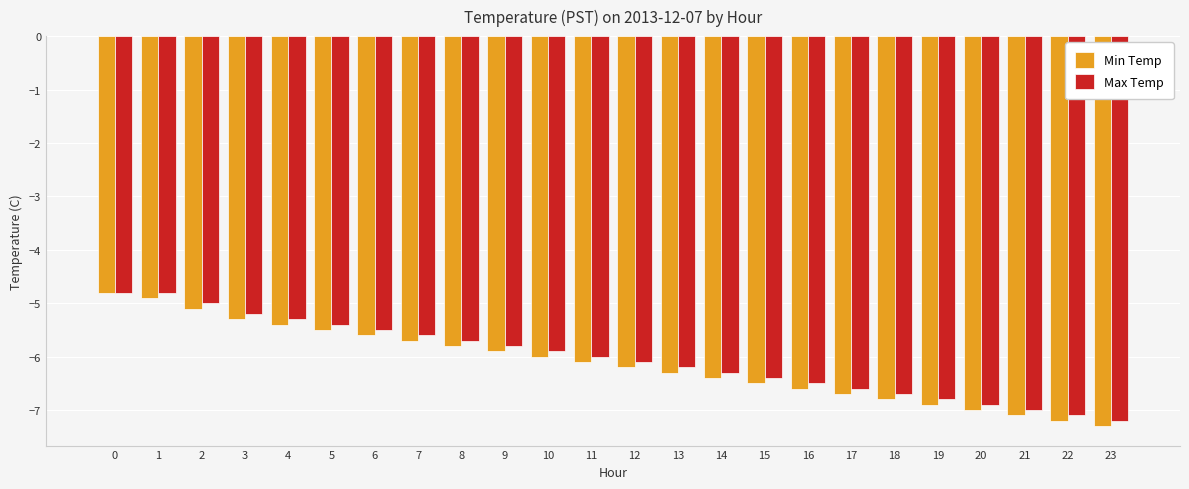

The value of Min Temp at 4 is -5.4. True or false?

True